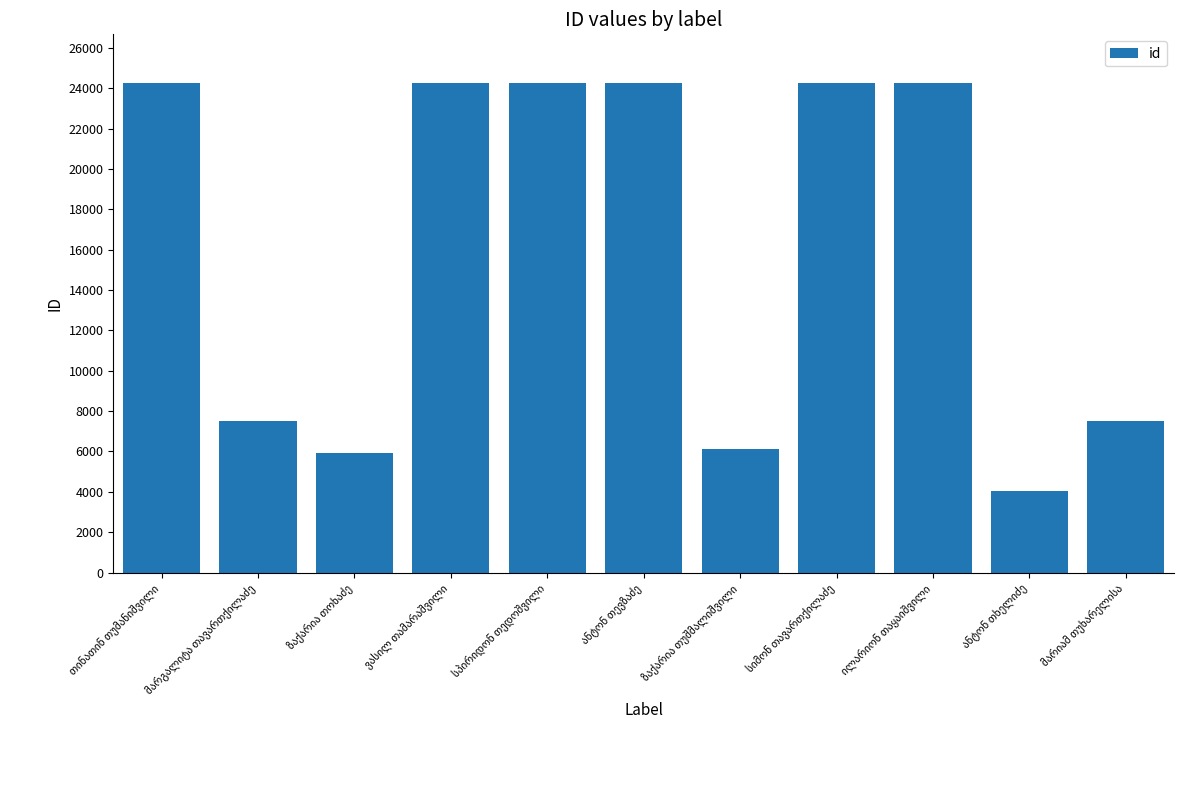

What is the average value?

16056